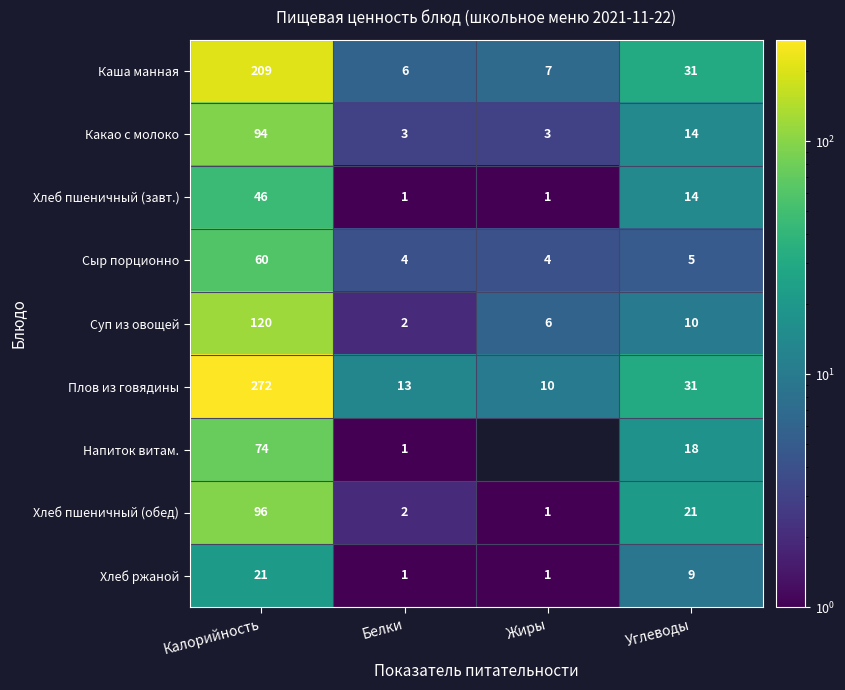

List the labels in order of Хлеб пшеничный (обед) value, largest first.

Калорийность, Углеводы, Белки, Жиры